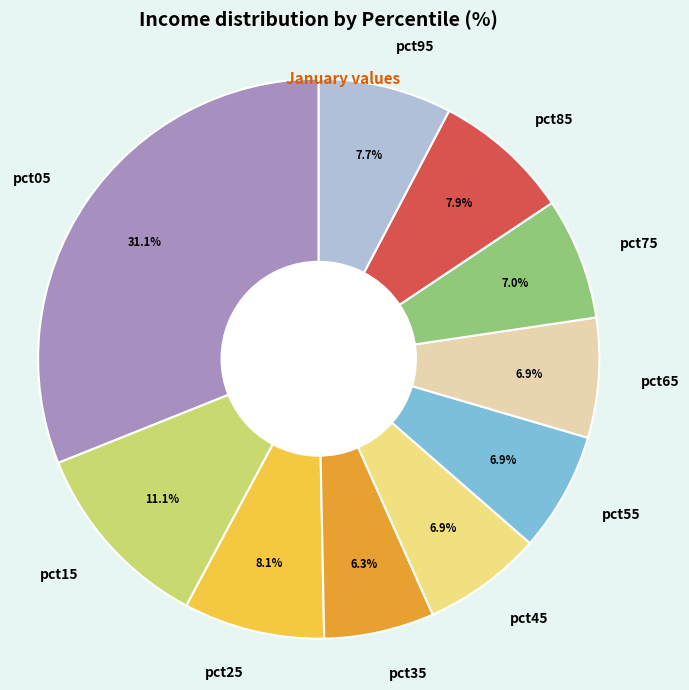

Count the number of slices in the pie.

10